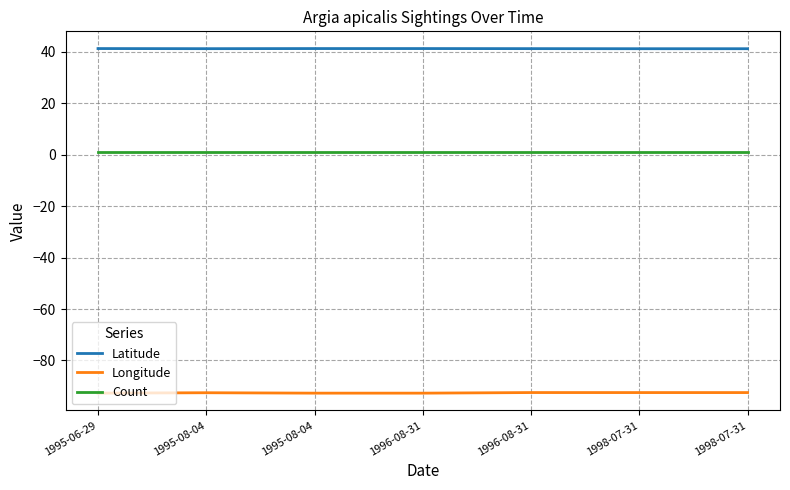

What value does the Latitude series have at 1996-08-31?

41.3